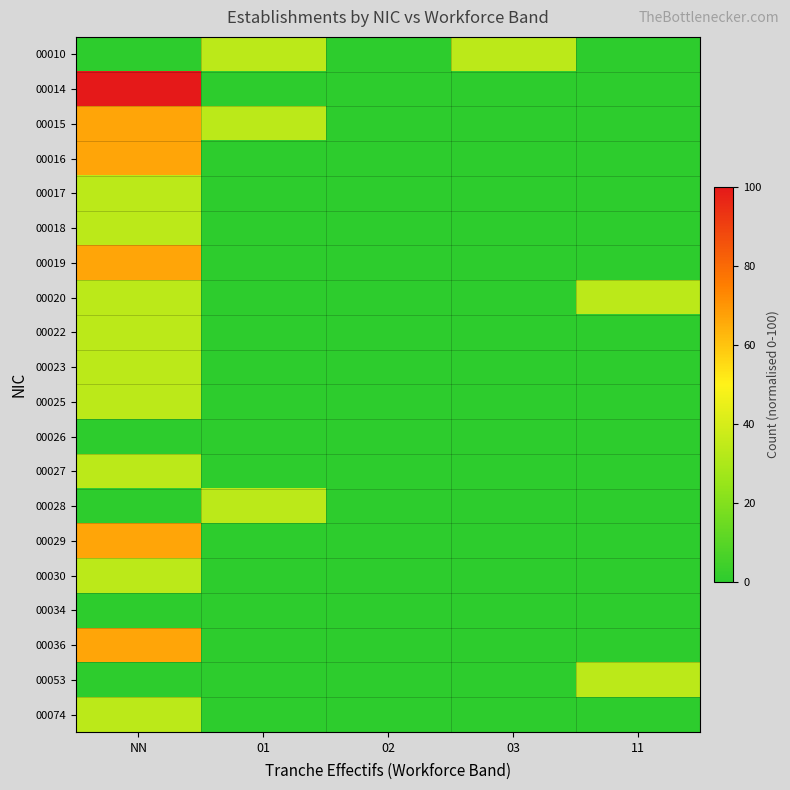

Which series has the largest total across all categories?

00014